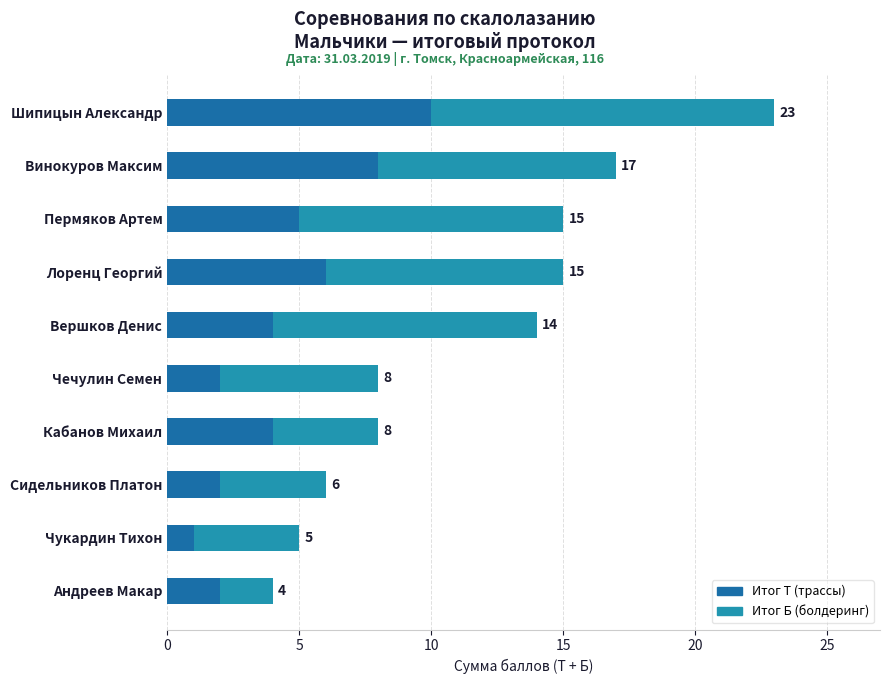

At which category is the sum across all series the highest?

Шипицын Александр